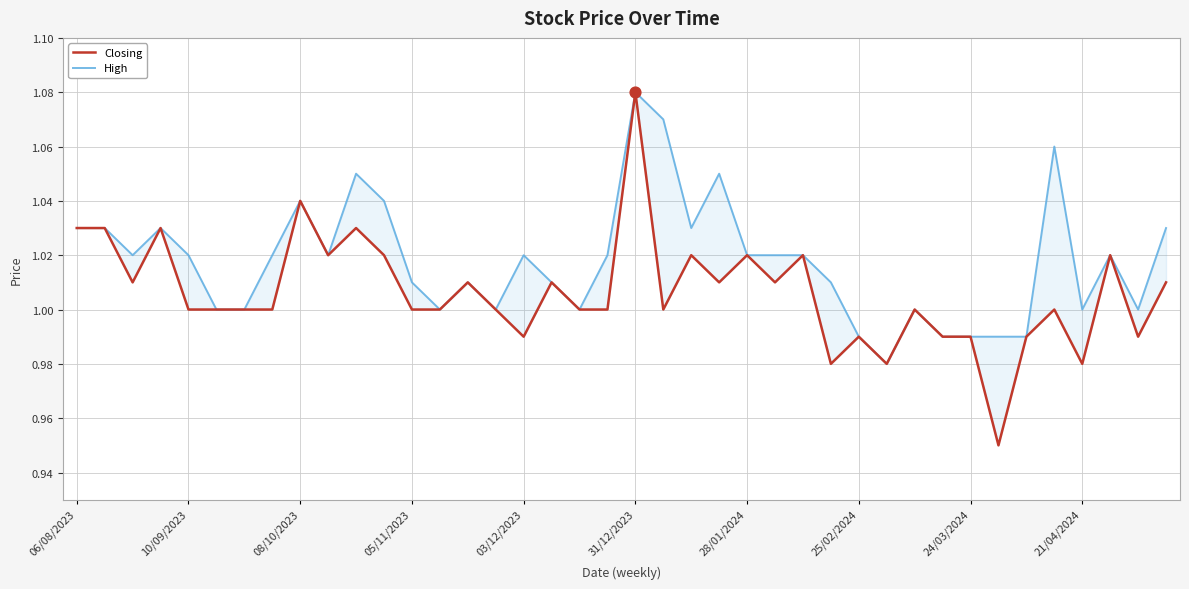

Which series contains the highest Y value?

Closing